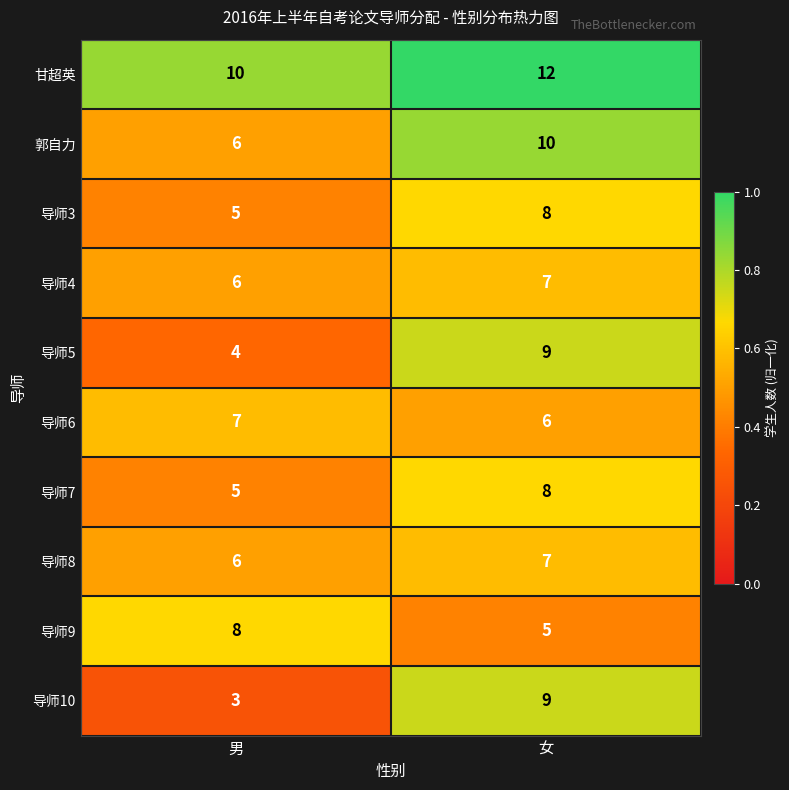

List the labels in order of 郭自力 value, smallest first.

男, 女